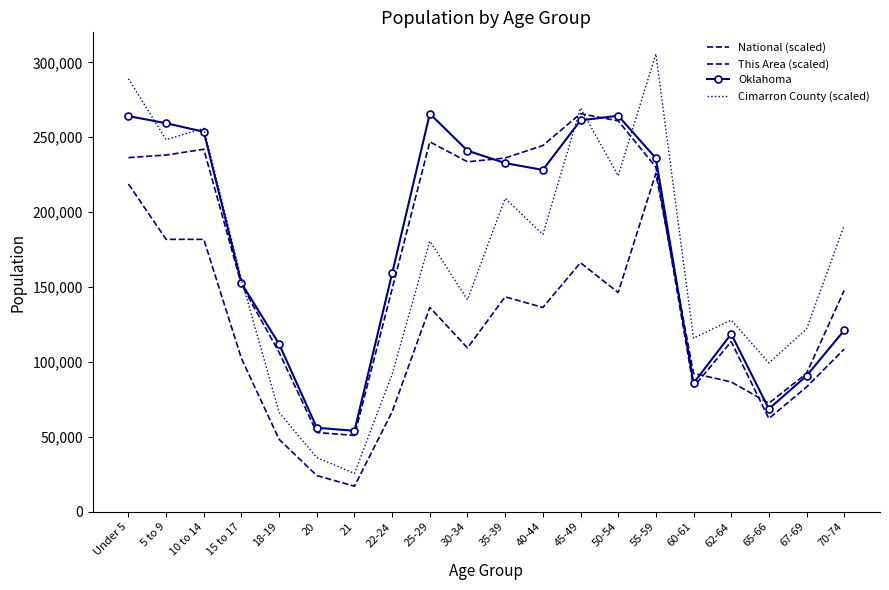

How many intersections are there between This Area (scaled) and Oklahoma?

3